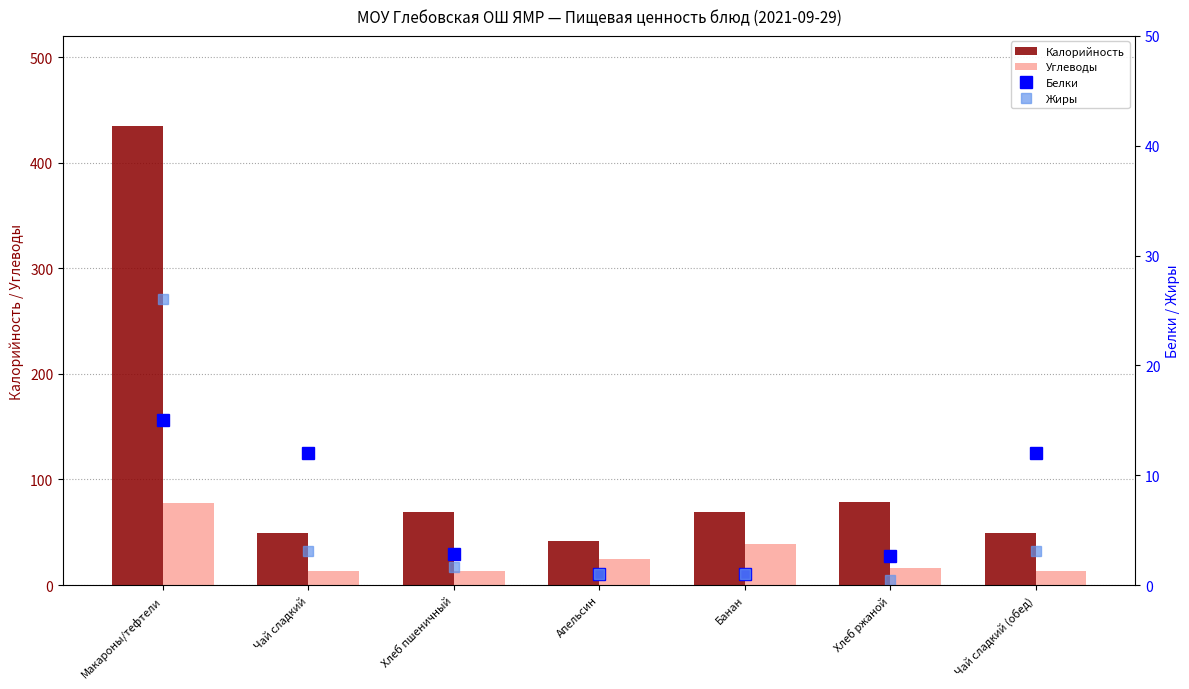

At which label does Жиры first exceed 1?

Макароны/тефтели